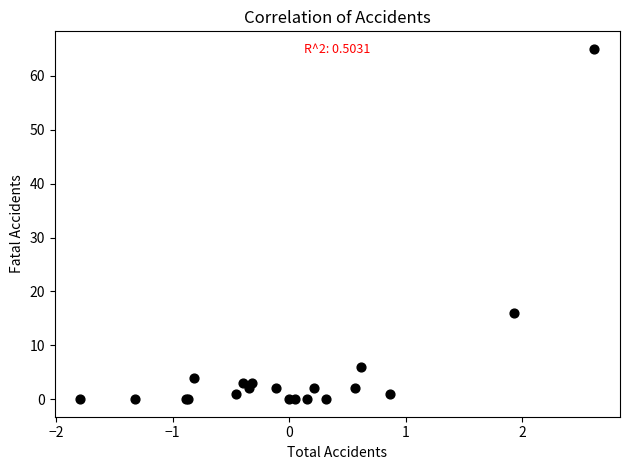

What Y value in the scatter plot is closest to 32?

16